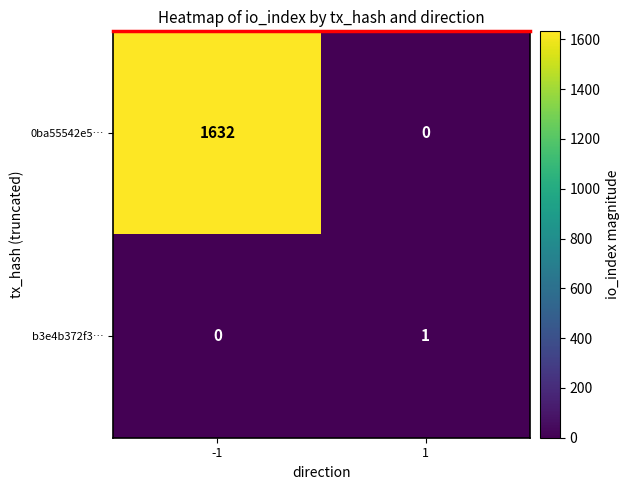

Count the number of data series in this chart.

2